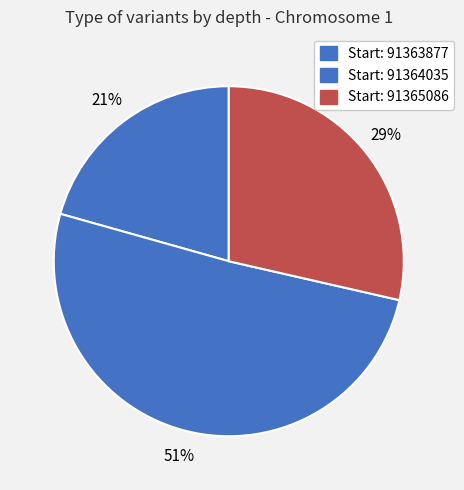

Is there a majority slice in this chart?

Yes